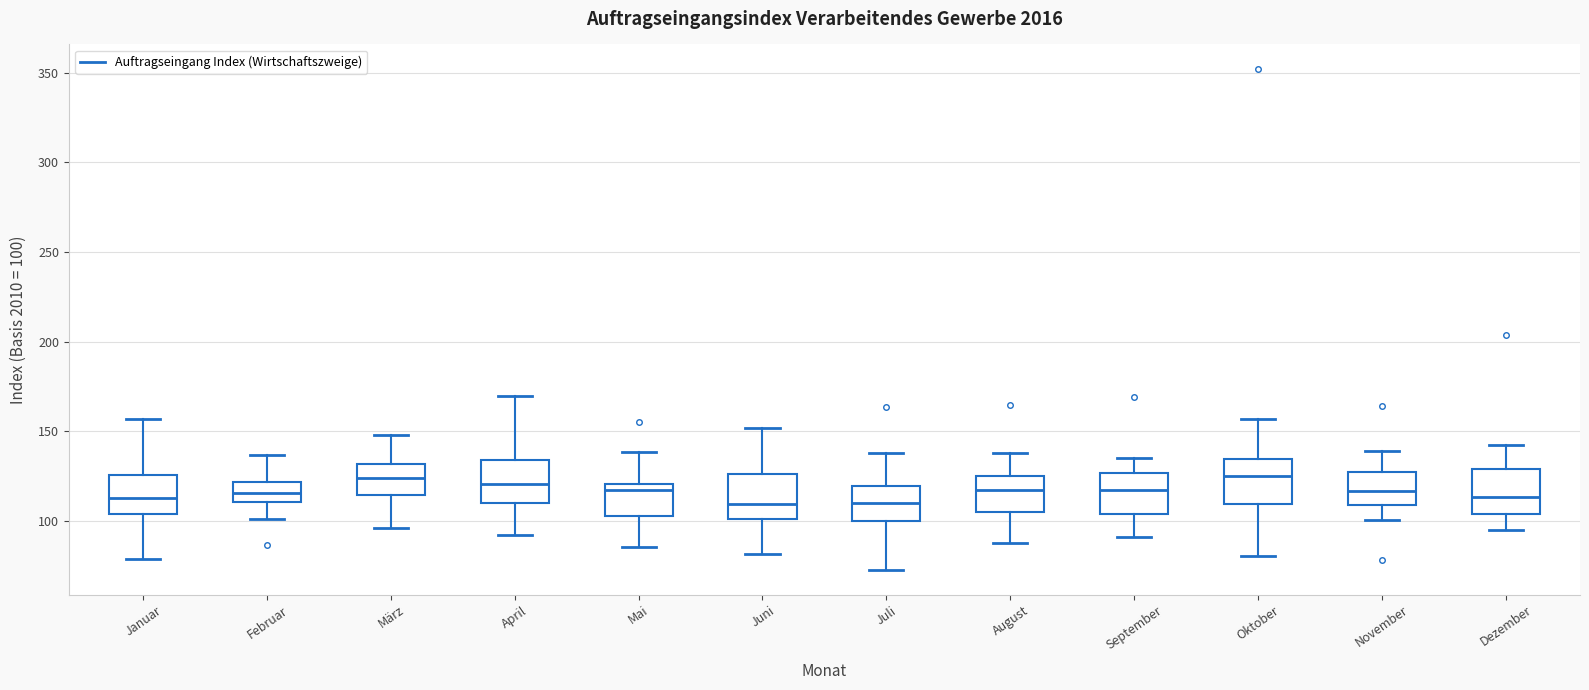

Where does the lower whisker of the box for Dezember end on the y-axis? The values are not printed on the chart, so give them approximately, as read against the axis.

95